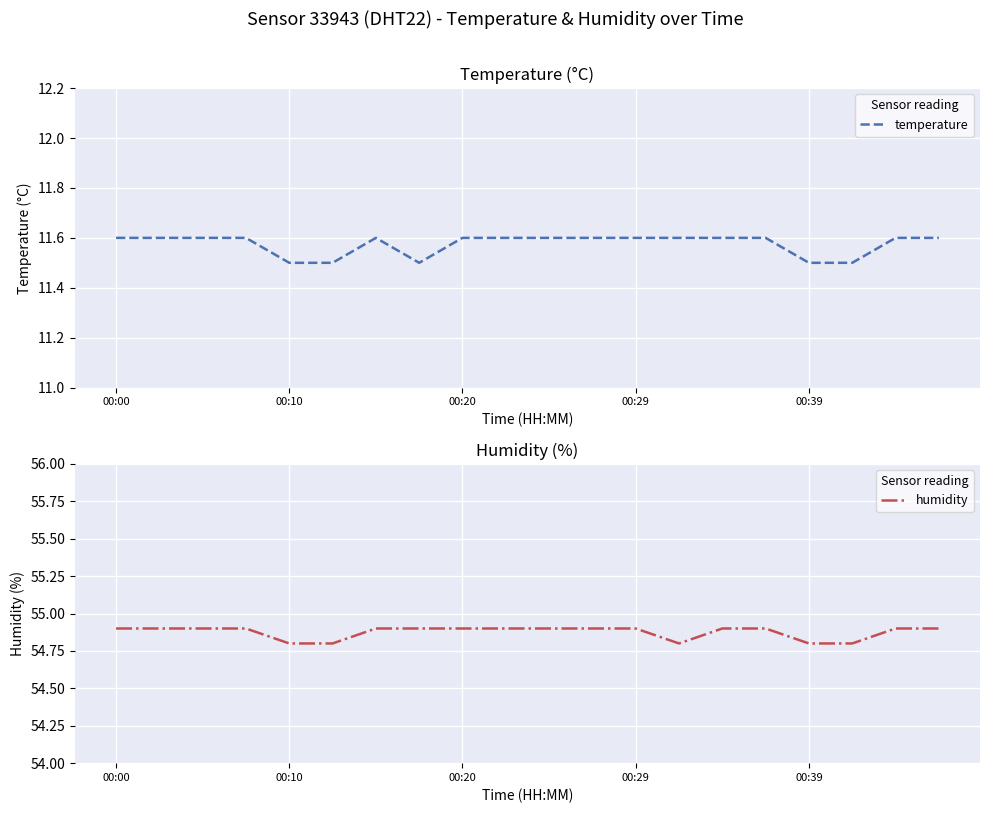

Is it true that temperature equals 11.5 at 00:39?

True